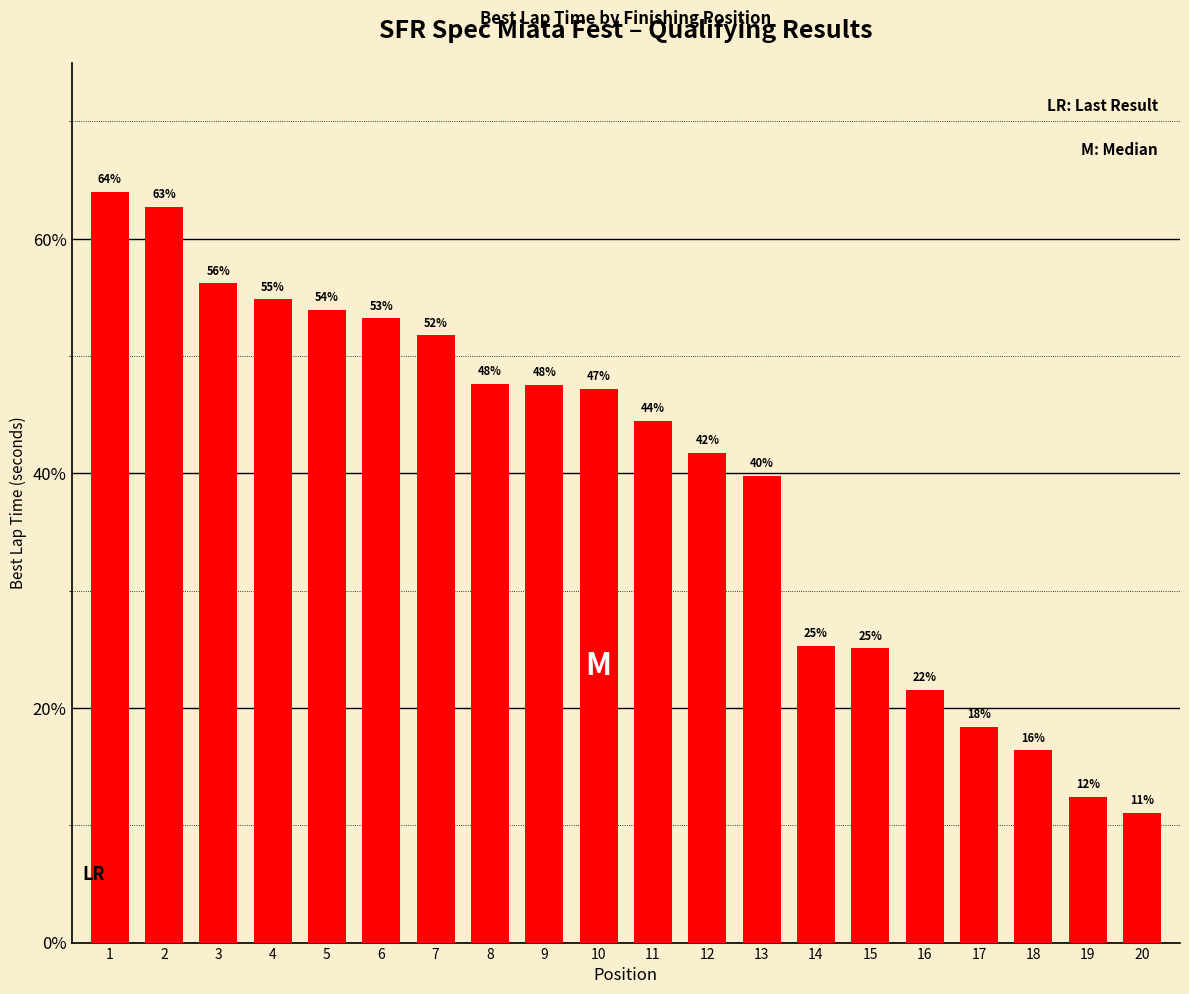

The chart shows a value of 77.7 at 6. True or false?

False